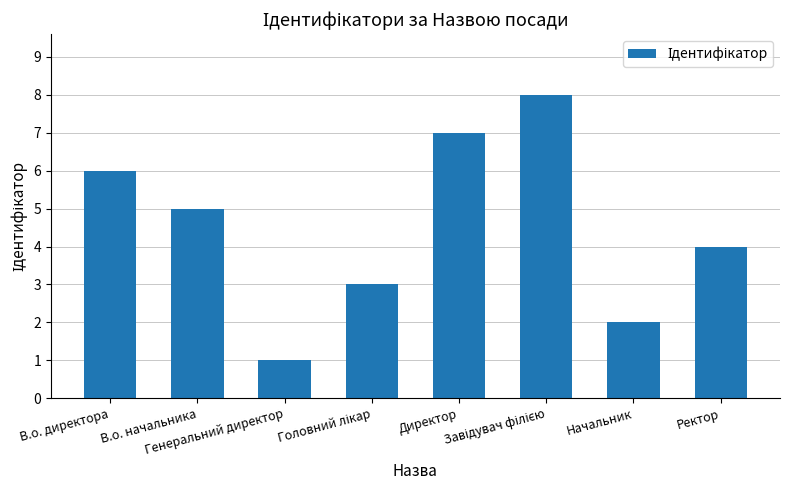

True or false: the data shows 0 at Генеральний директор.

False